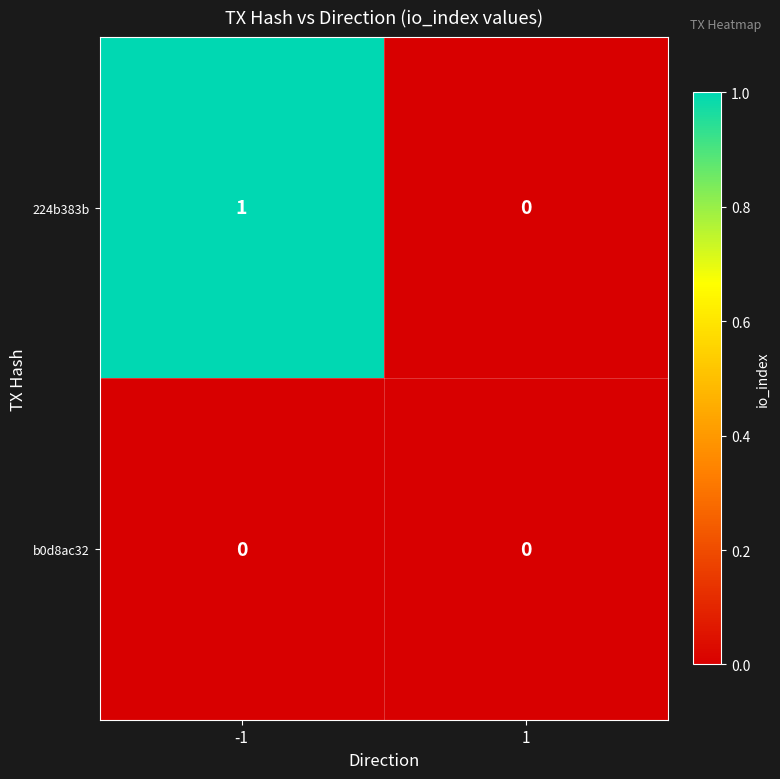

Which series changed the most between -1 and 1?

224b383b